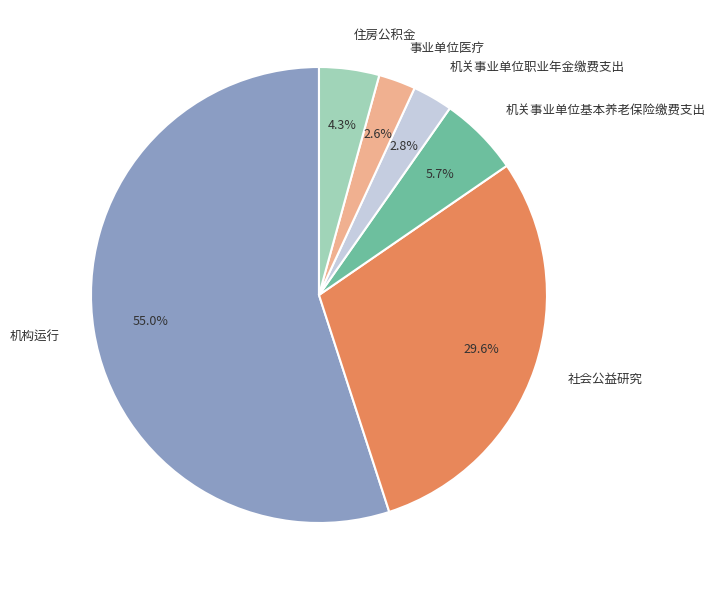

To the nearest percent, what is the average slice percentage?

17%